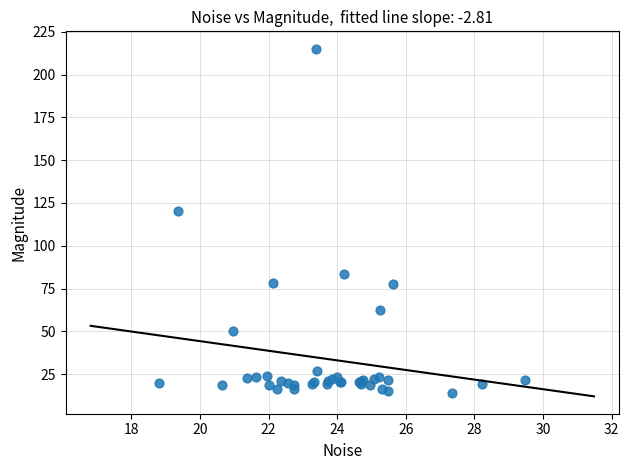

What Y value in the scatter plot is closest to 114?

120.5